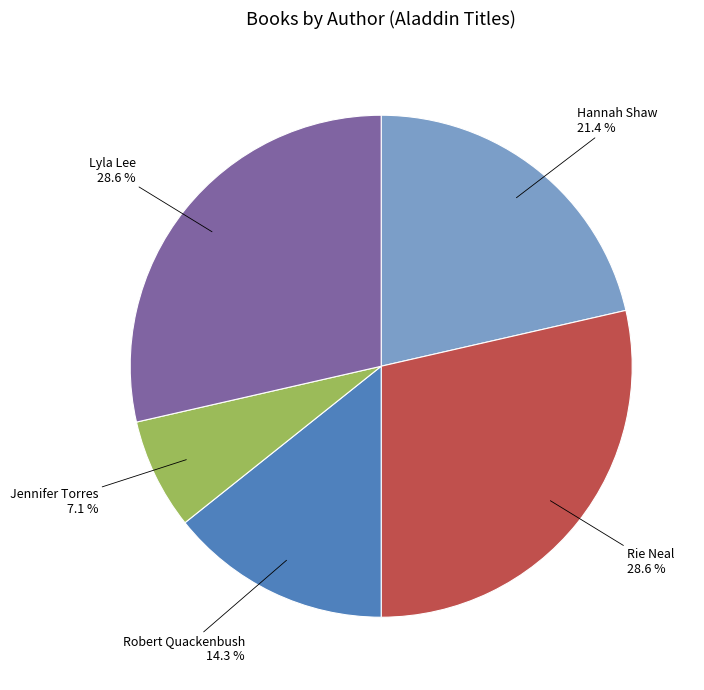

To the nearest percent, what percentage of the pie is Robert Quackenbush?

14%